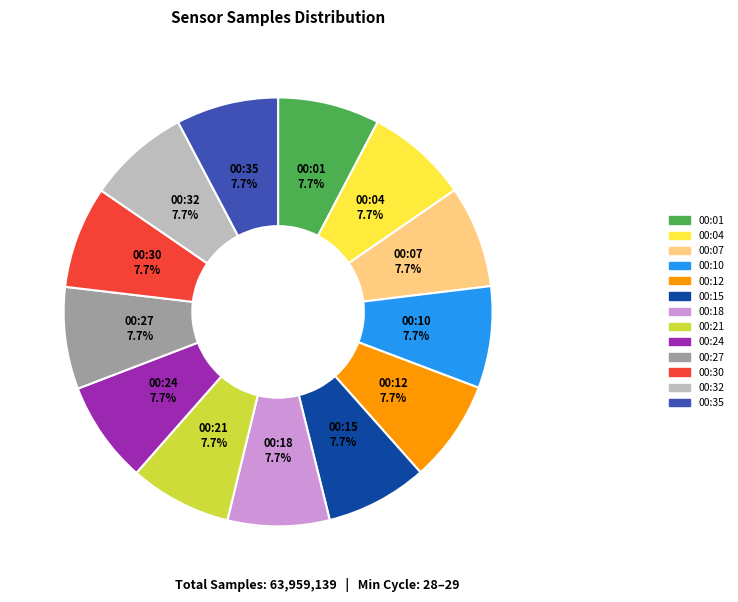

Count the number of slices in the pie.

13